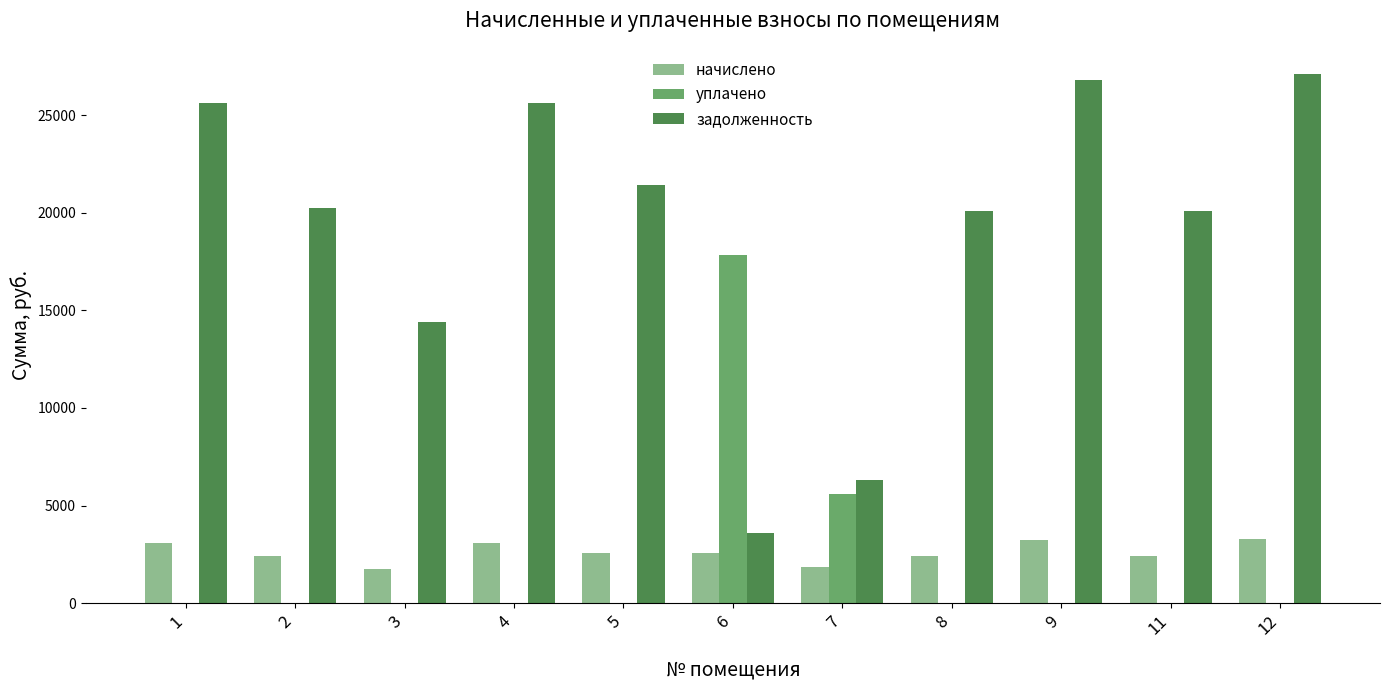

What is the total value across all series at 9?

30032.6